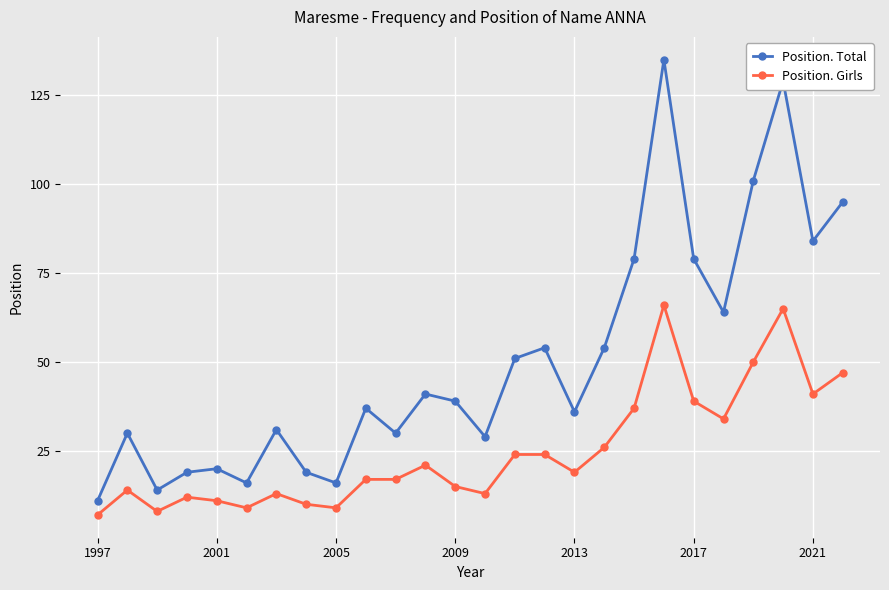

What is the difference between the second highest and second lowest values in the Position. Total series?

115